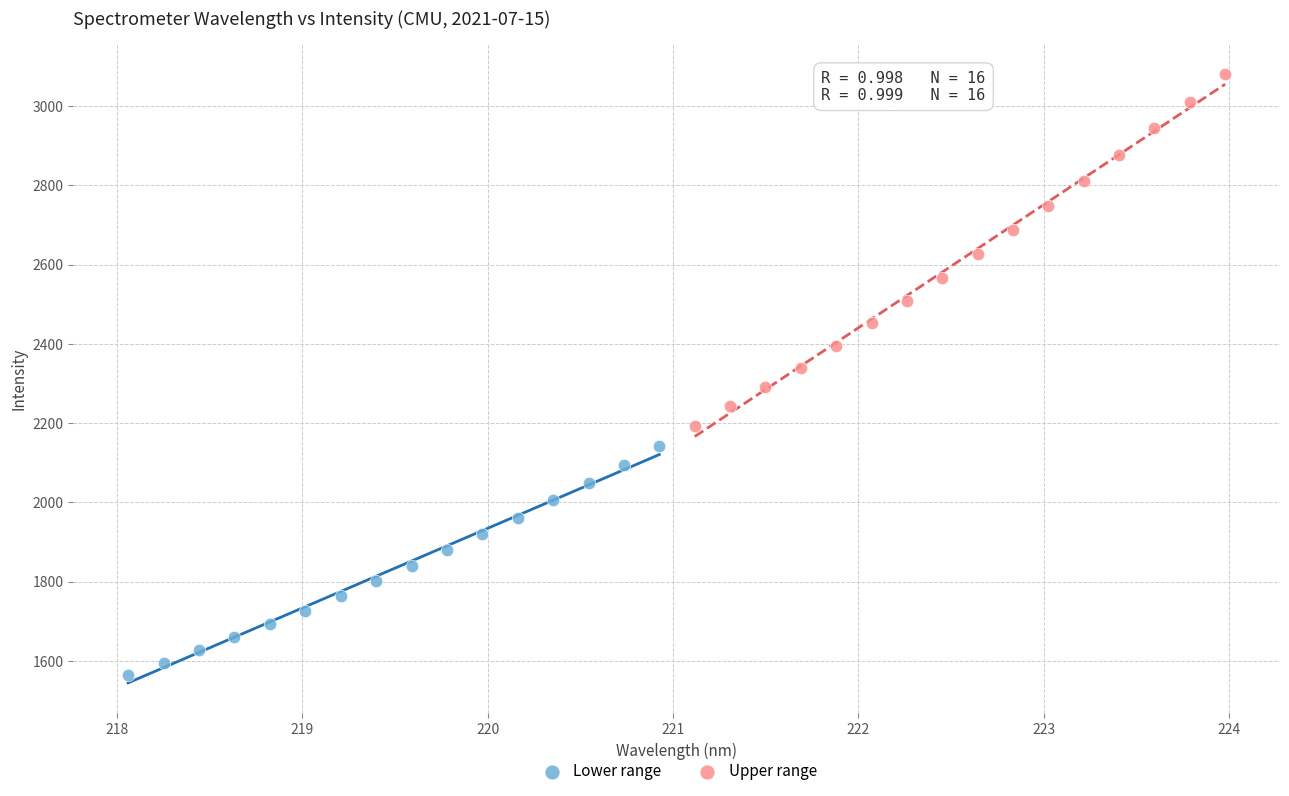

Which series reaches the maximum Y coordinate?

Upper range